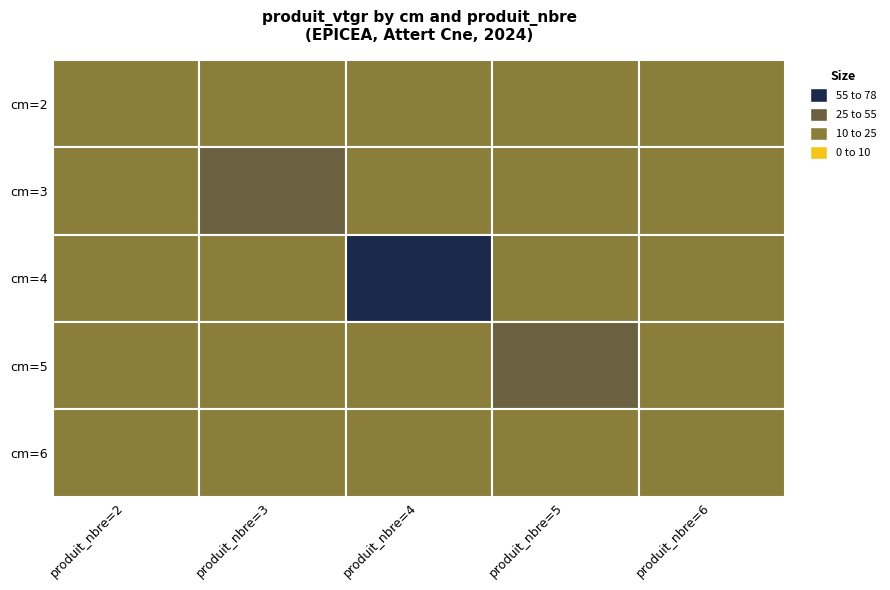

The value at 4 is 12.4. True or false?

True